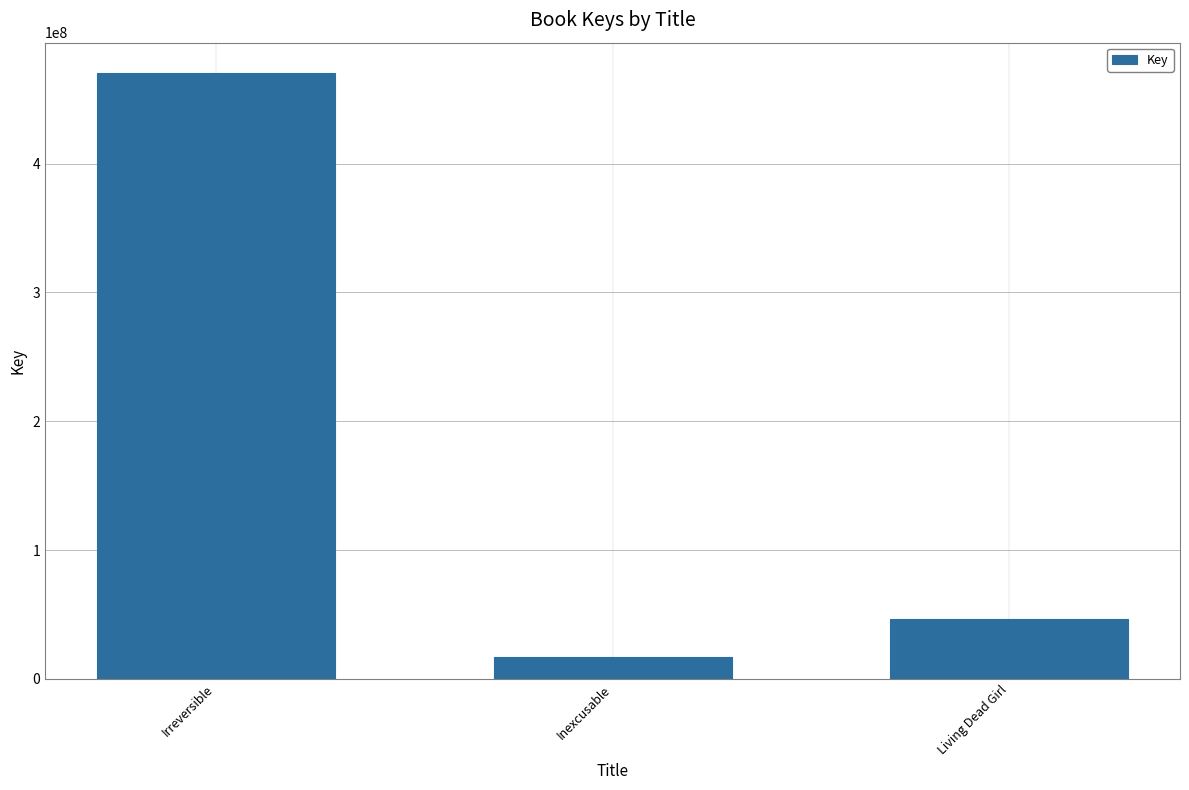

Are the bars horizontal?

No